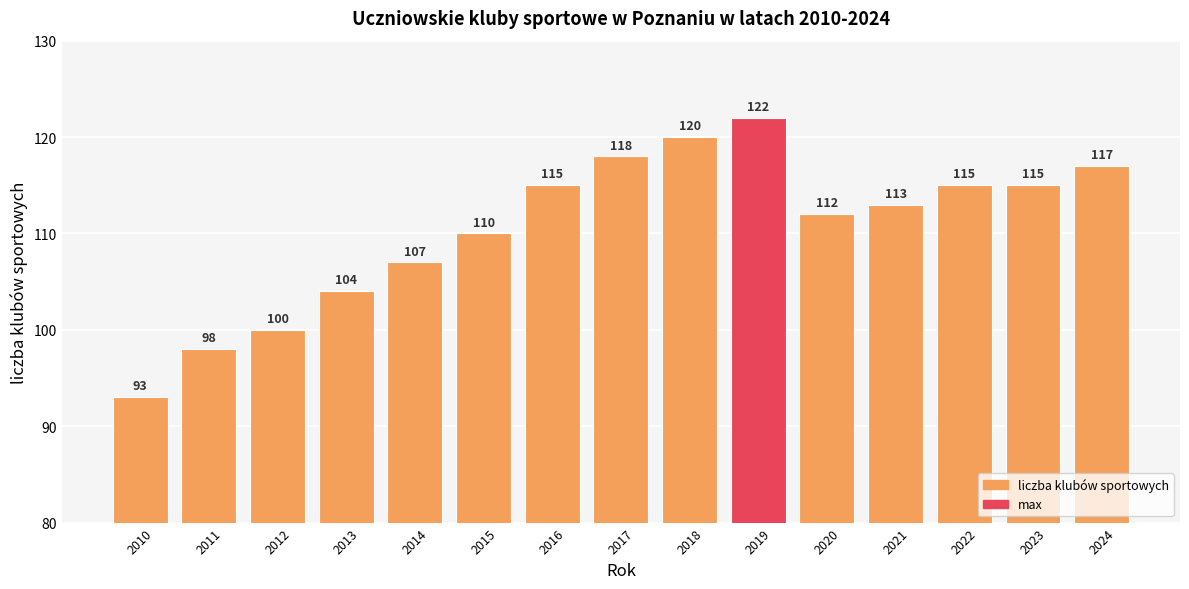

How many data points are less than 113?

7